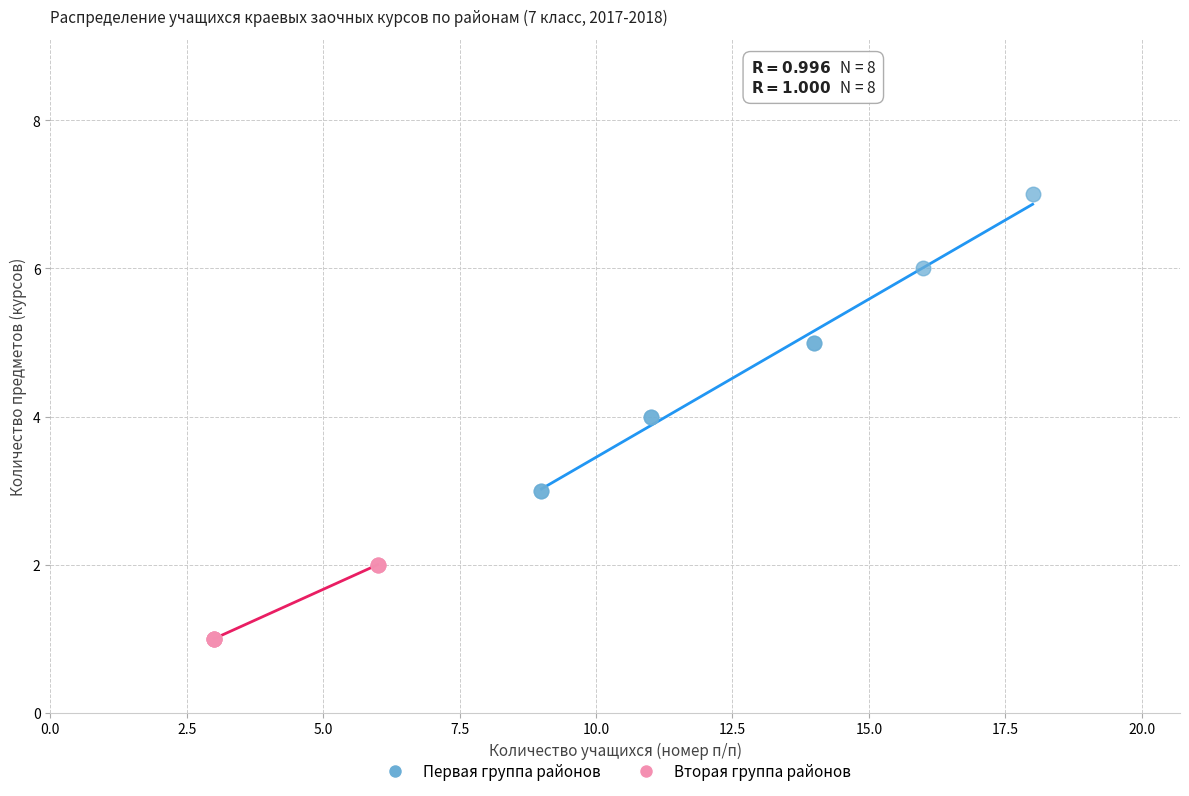

Which series contains the lowest Y value?

Вторая группа районов